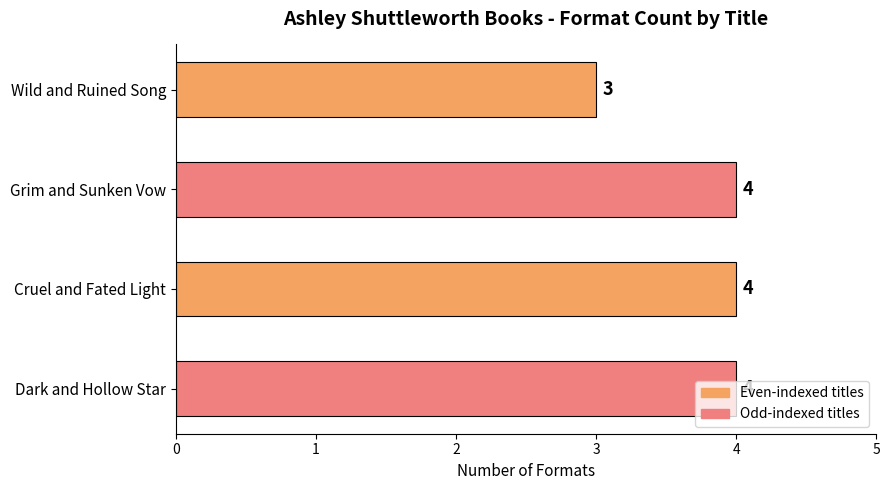

What is the change in value from Wild and Ruined Song to Cruel and Fated Light?

+1